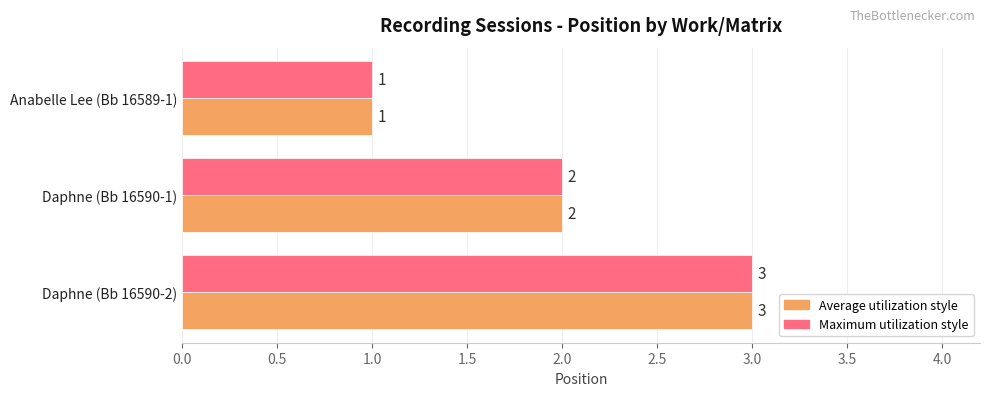

How many data points does each series have?

3